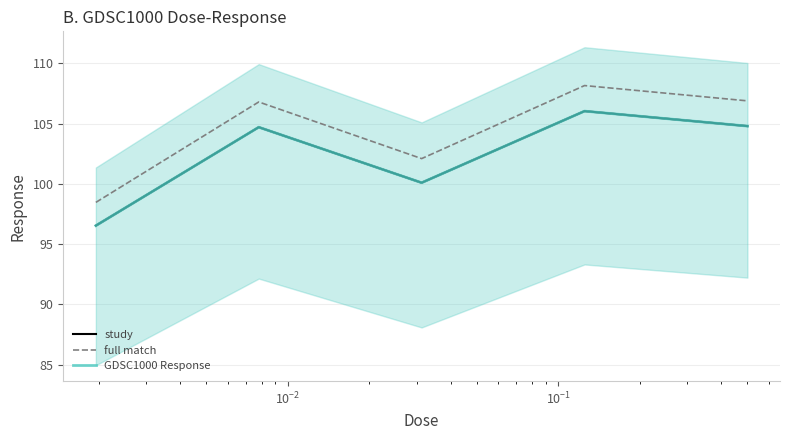

Which series has the largest range (max minus min)?

full match